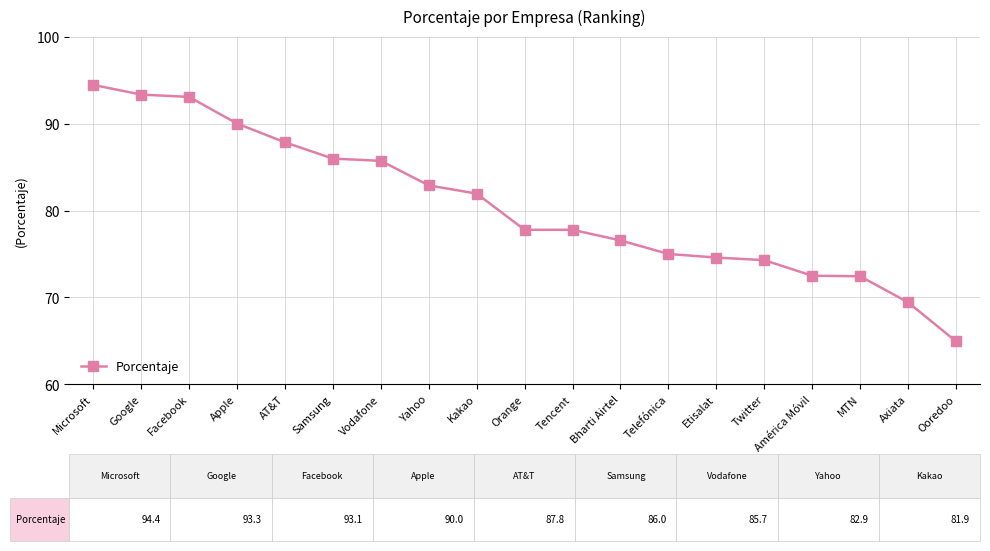

Is it true that the value at Etisalat is 20.9?

False